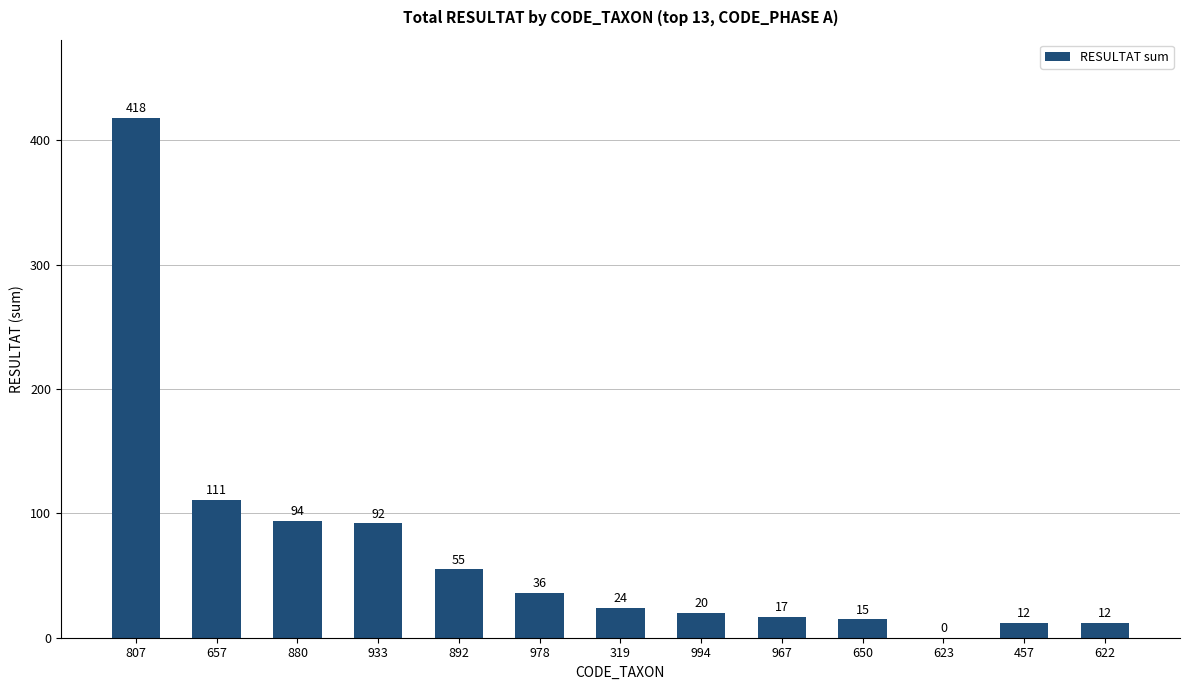

What is the greatest value displayed?

418